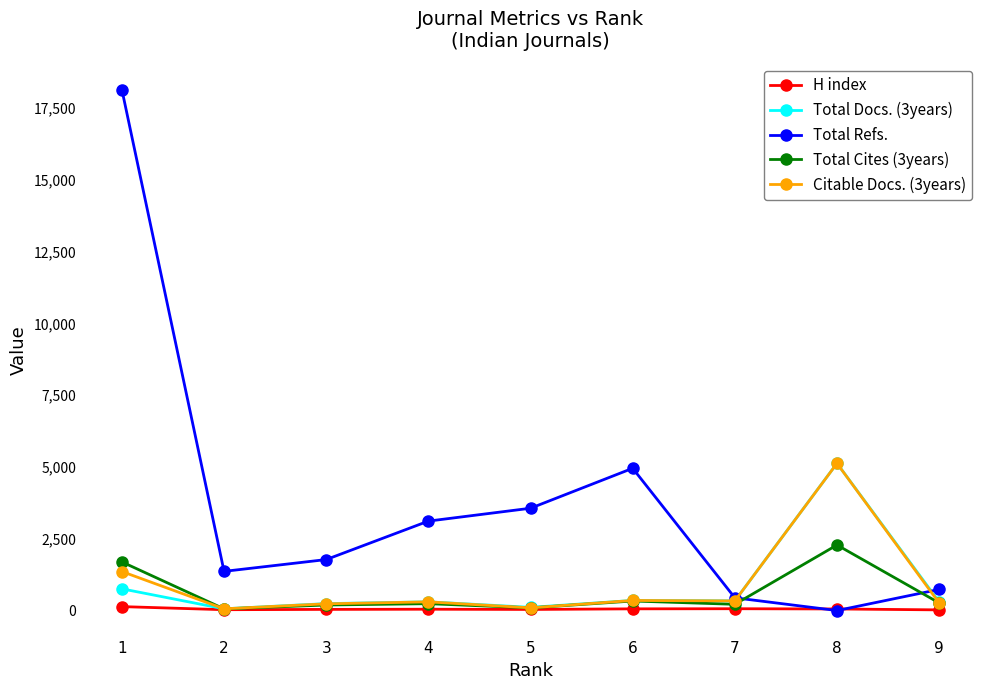

The value of Total Refs. at 1 is 10999. True or false?

False